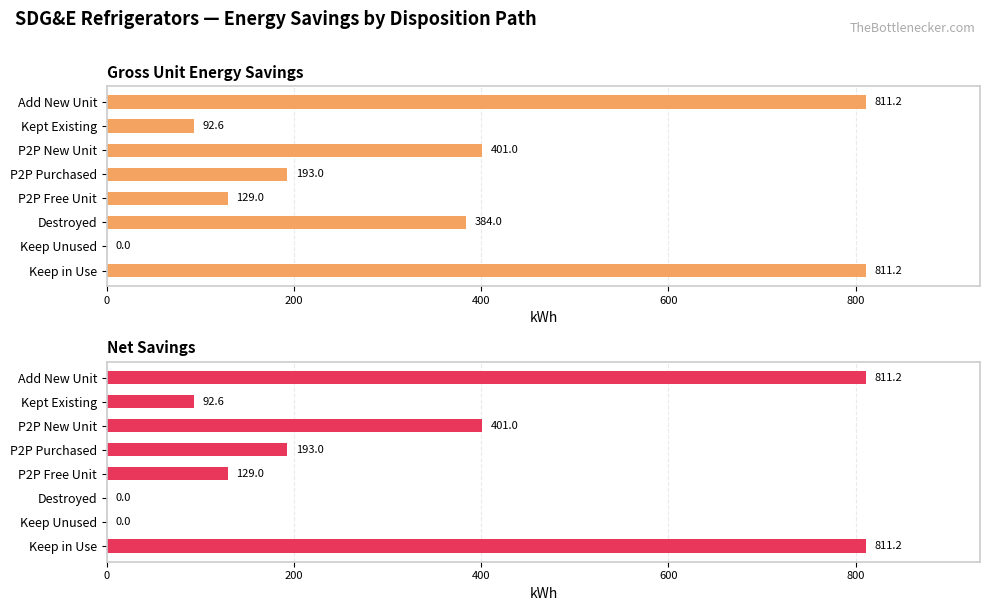

Reading left to right, extract all data points from this chart.

Gross Unit Energy Savings: 811.2	0.0	384.0	129.0	193.0	401.0	92.6	811.2
Net Savings: 811.2	0.0	0.0	129.0	193.0	401.0	92.6	811.2